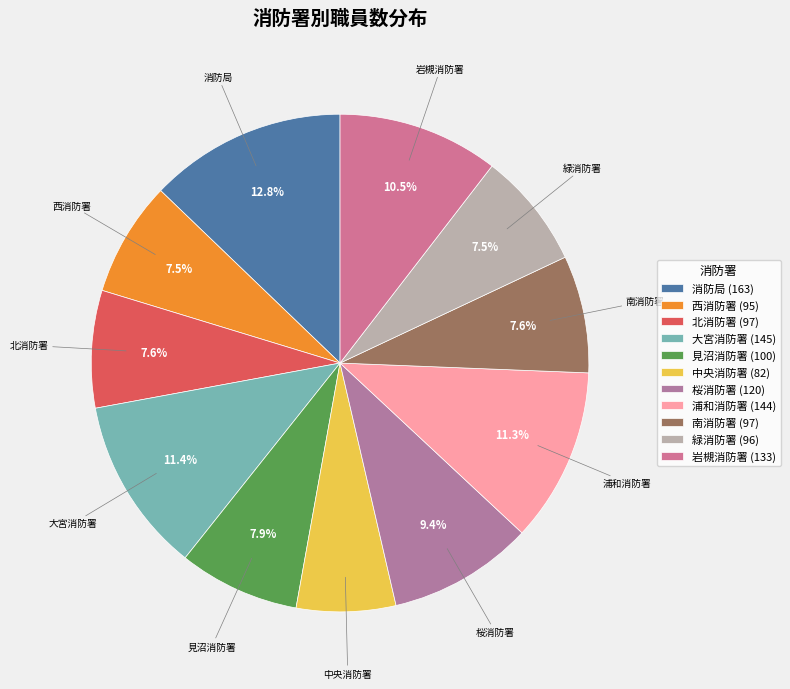

How much of the chart is everything except 見沼消防署?

92.1%